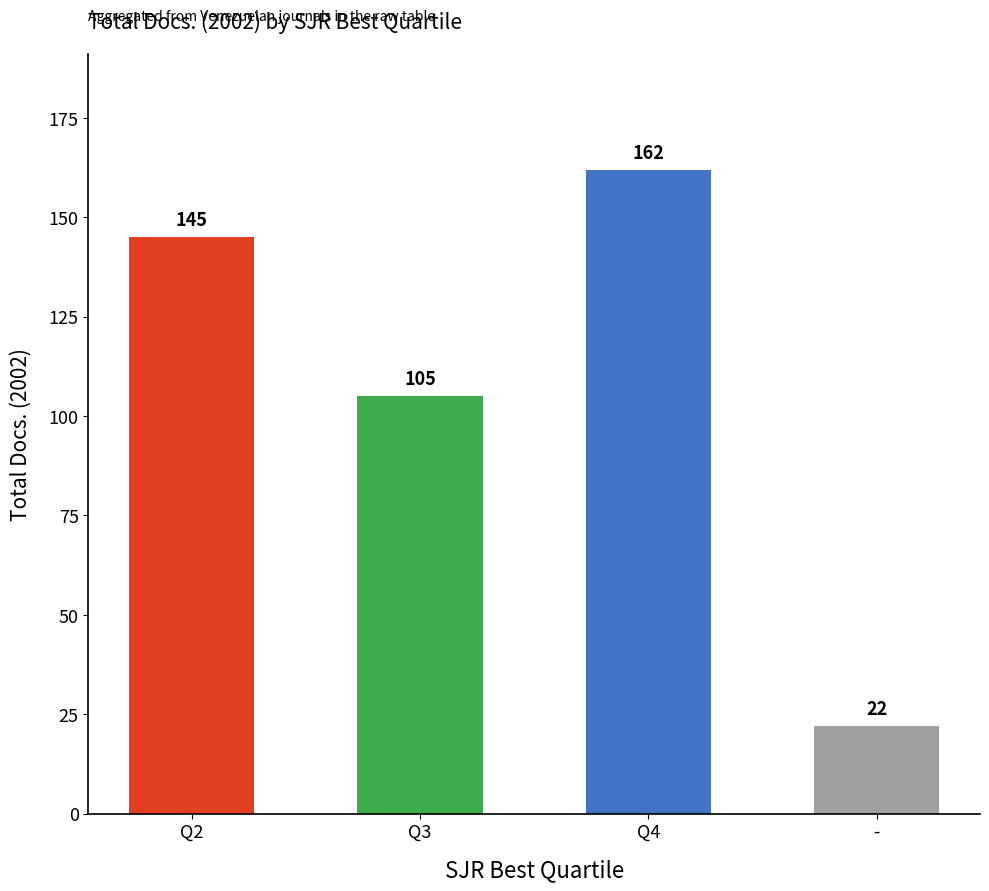

Count the values in the range 105 to 162.

3